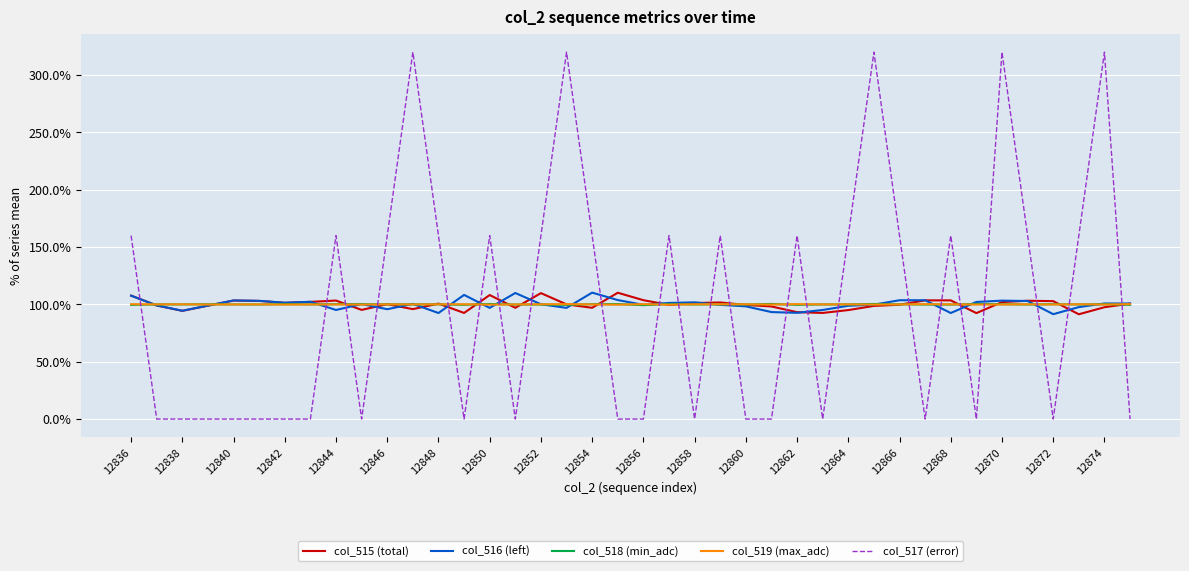

Which series has the largest range (max minus min)?

col_517 (error)